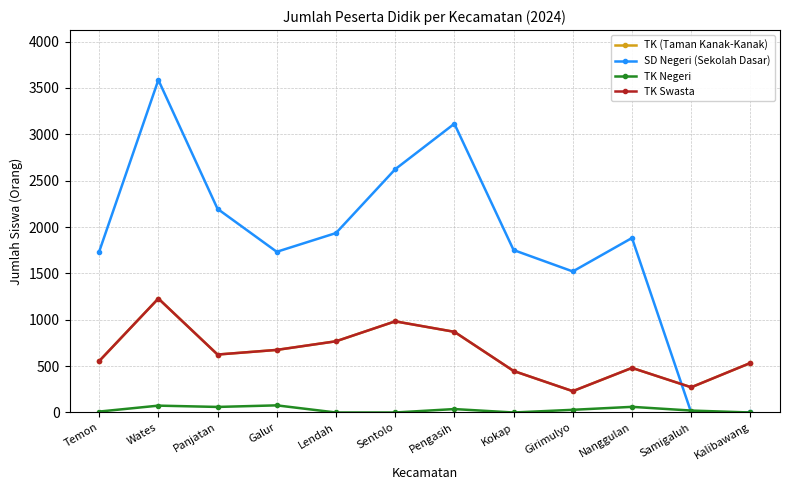

Is this an area chart (filled region under the line)?

No